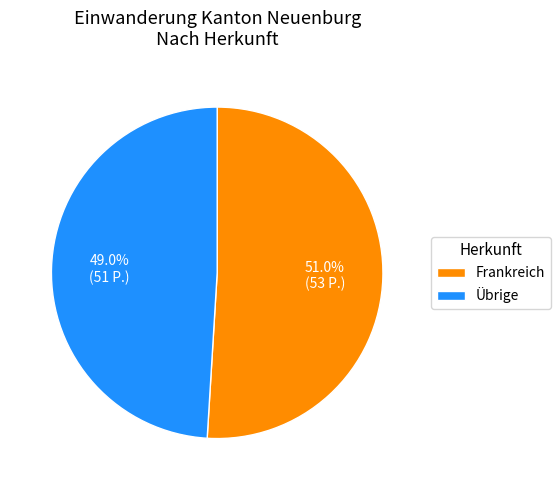

To the nearest percent, what is the average slice percentage?

50%